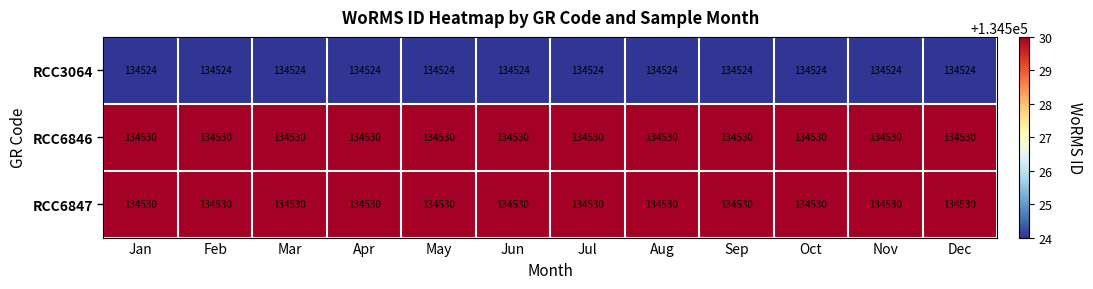

What is the spread (max minus min) of values at Aug?

6